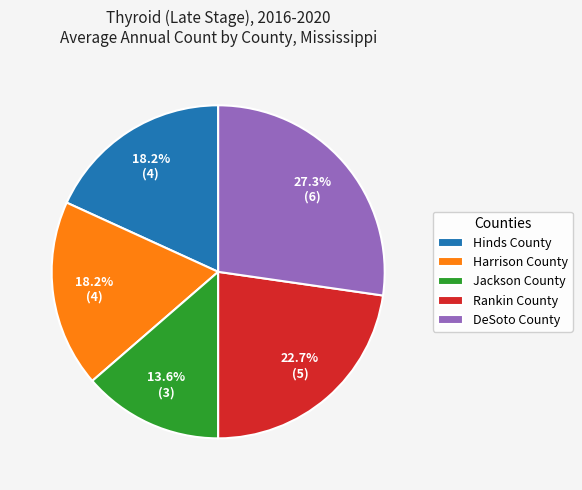

To the nearest percent, what is the difference between the largest and smallest slice percentages?

14%